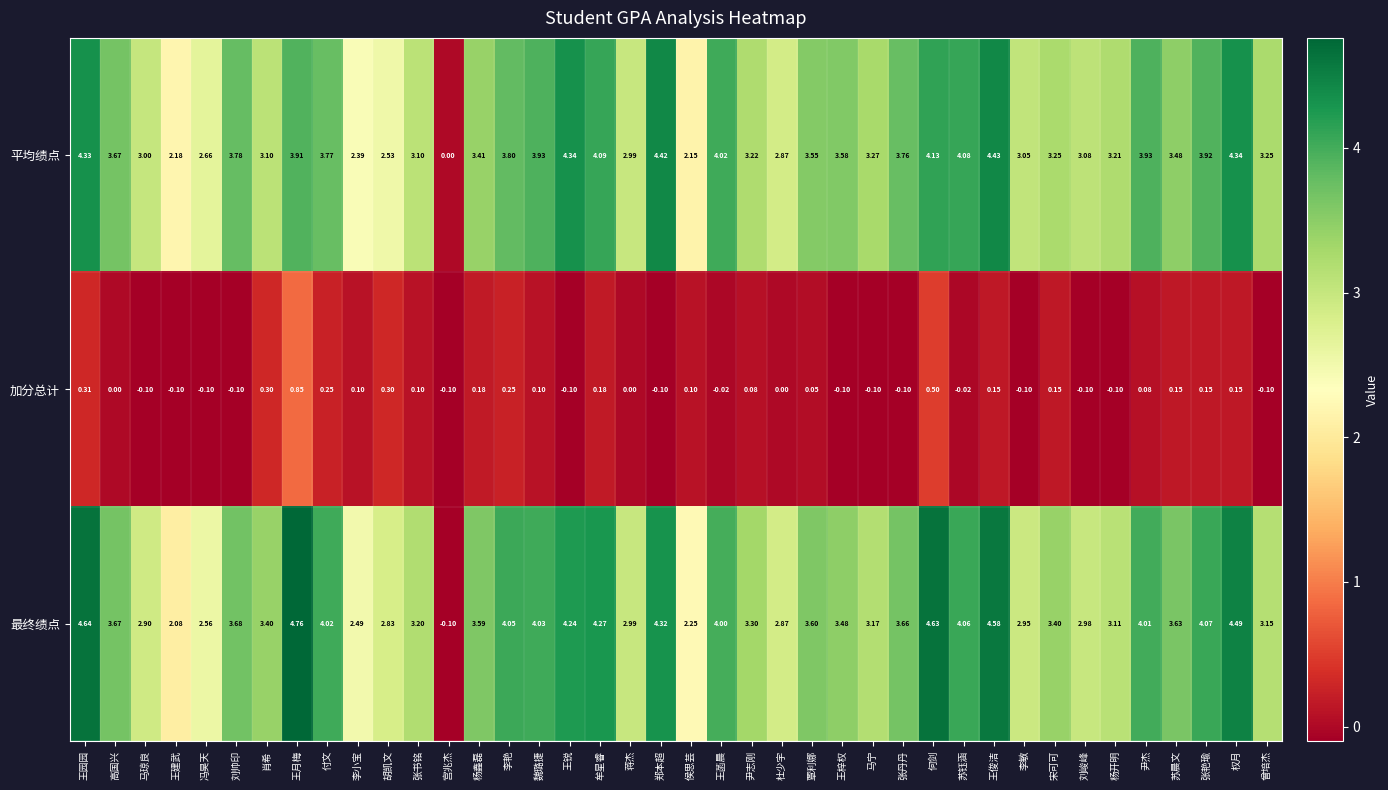

Which series has the largest range (max minus min)?

最终绩点